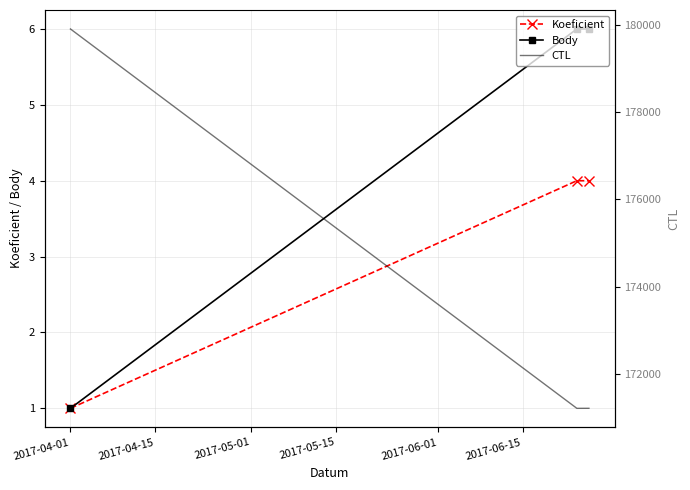

Between 2017-04-01 and 2017-05-01, which series saw the biggest shift?

CTL